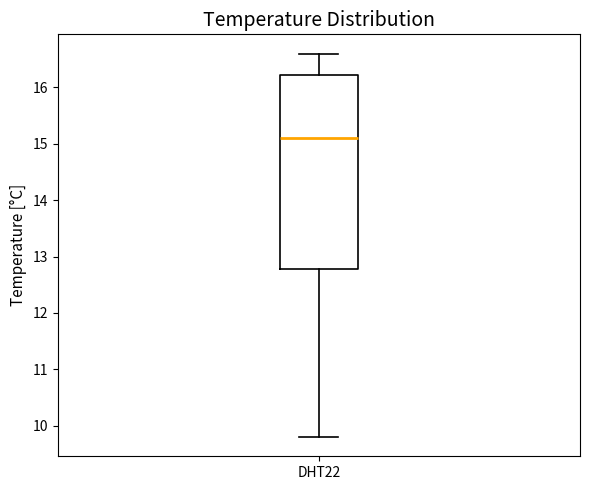

Where does the lower whisker of the box for DHT22 end on the y-axis? The values are not printed on the chart, so give them approximately, as read against the axis.

9.8